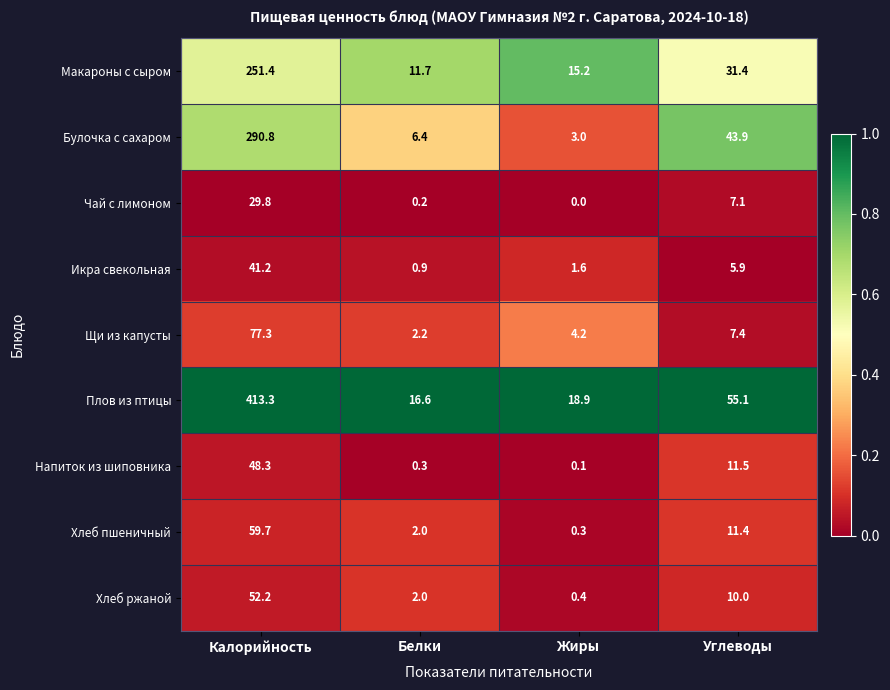

Count the number of data series in this chart.

9